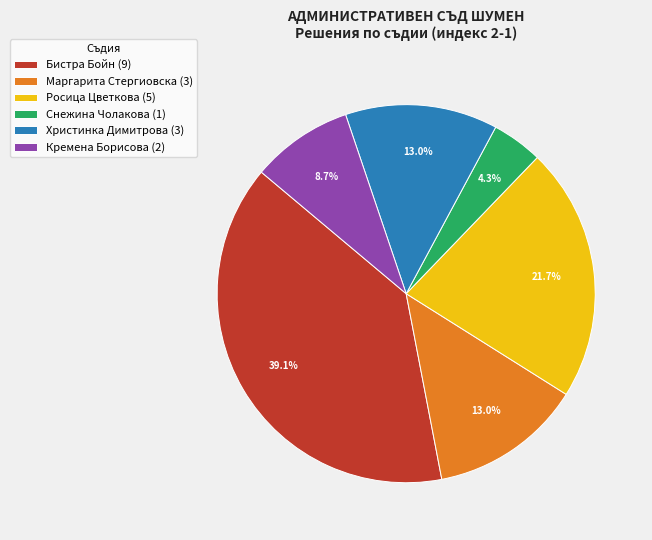

How much of the chart is everything except Росица Цветкова (5)?

78.3%